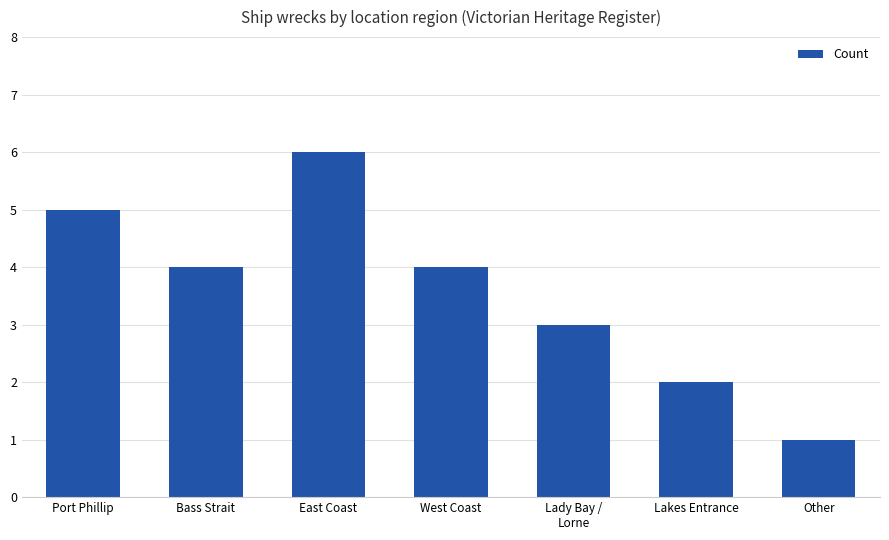

What is the difference between the second highest and second lowest values?

3